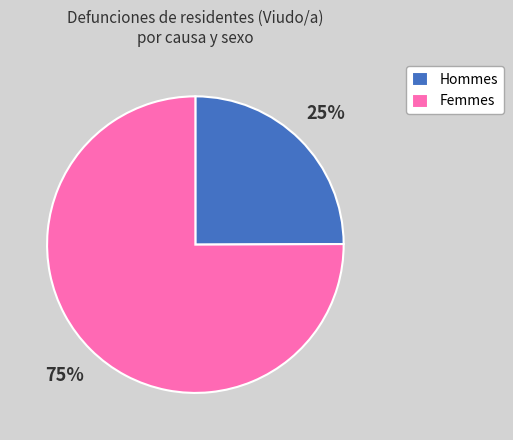

The Hommes slice represents 25% of the pie. True or false?

True